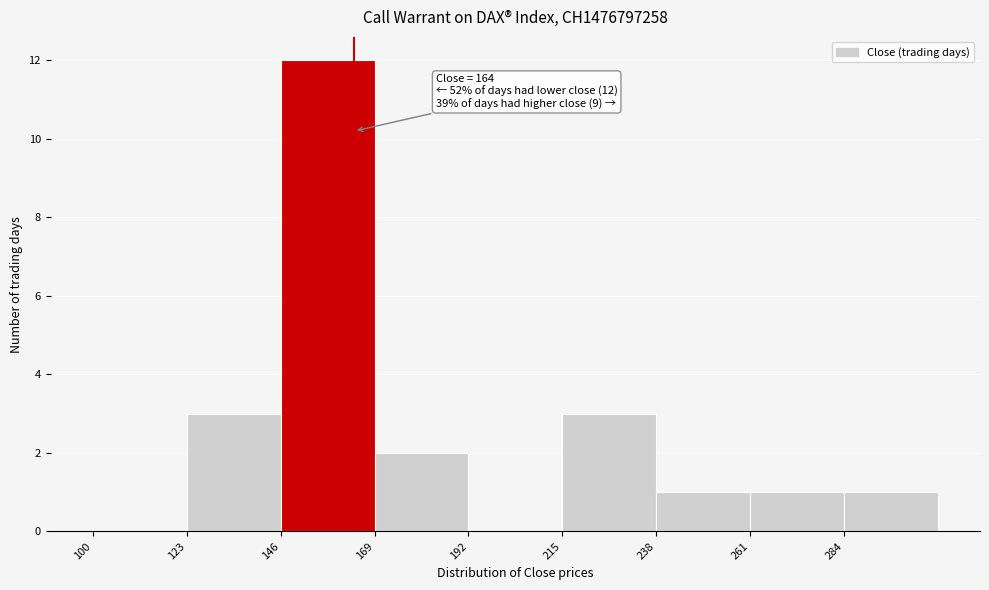

Over which range of the x-axis is the bar tallest?

146 to 169